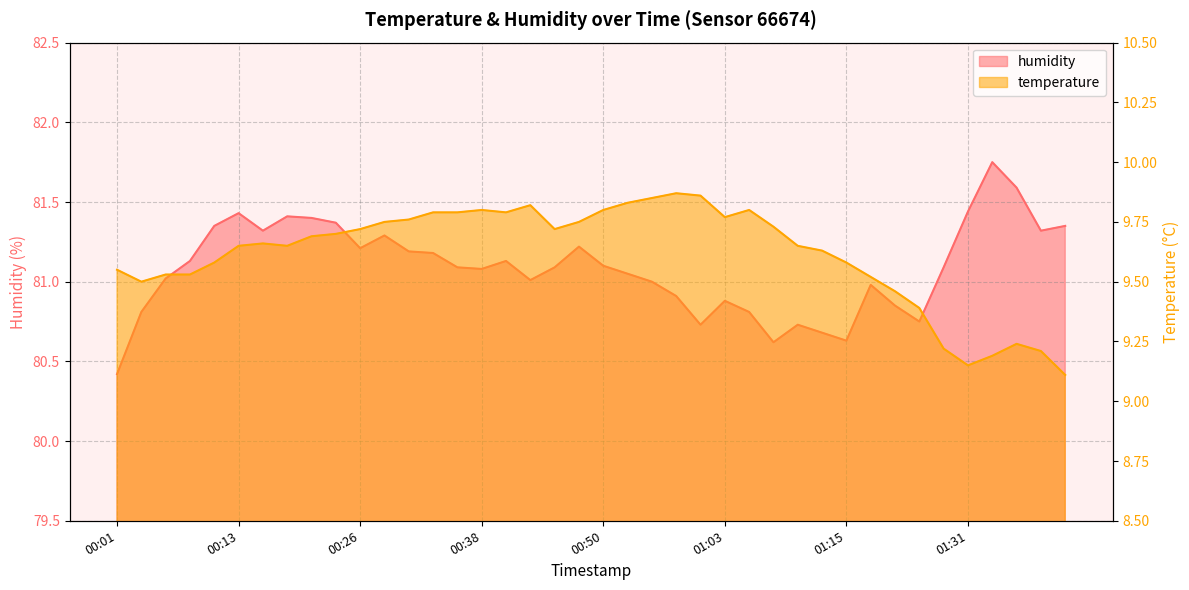

Where is the first local minimum for humidity?

00:16